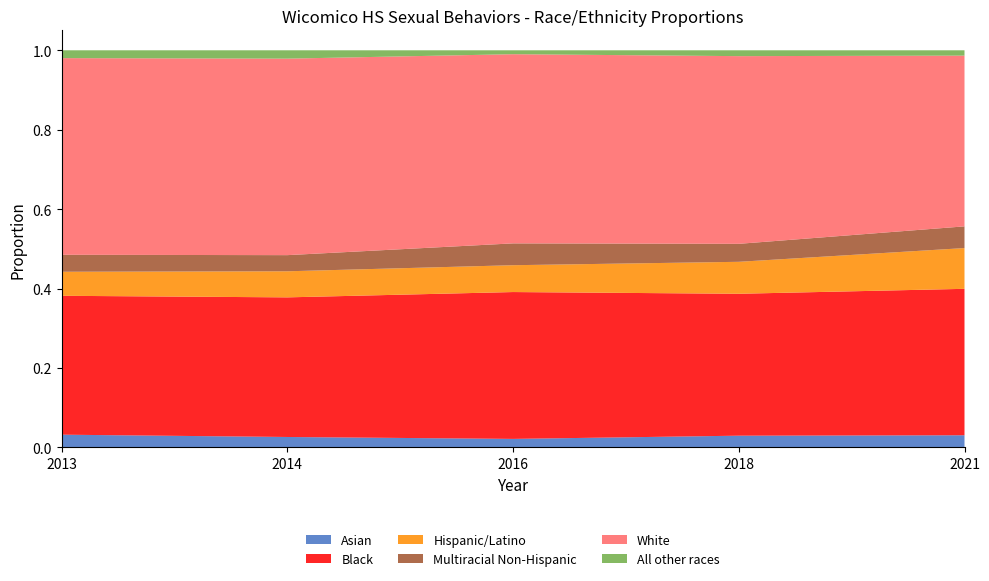

Reading left to right, extract all data points from this chart.

Asian: 0.0	0.0	0.0	0.0	0.0
Black: 0.3	0.4	0.4	0.4	0.4
Hispanic/Latino: 0.1	0.1	0.1	0.1	0.1
Multiracial Non-Hispanic: 0.0	0.0	0.1	0.0	0.1
White: 0.5	0.5	0.5	0.5	0.4
All other races: 0.0	0.0	0.0	0.0	0.0